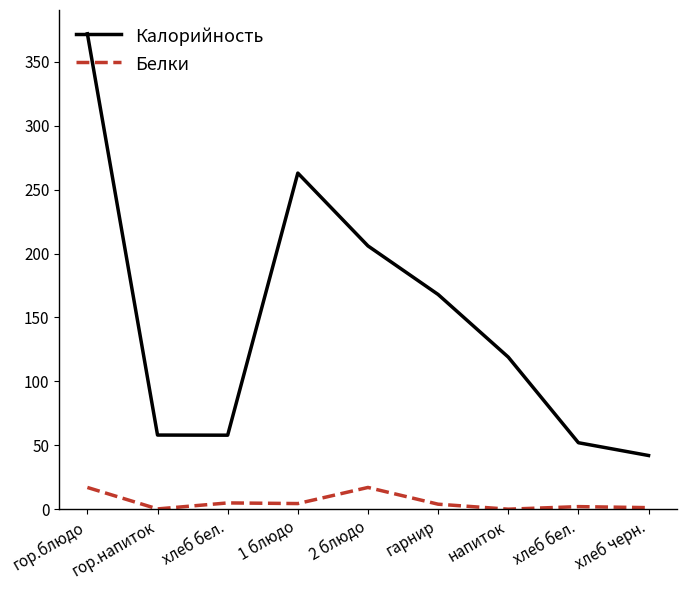

What is the value of the Белки point at the 6th from the left?

3.9